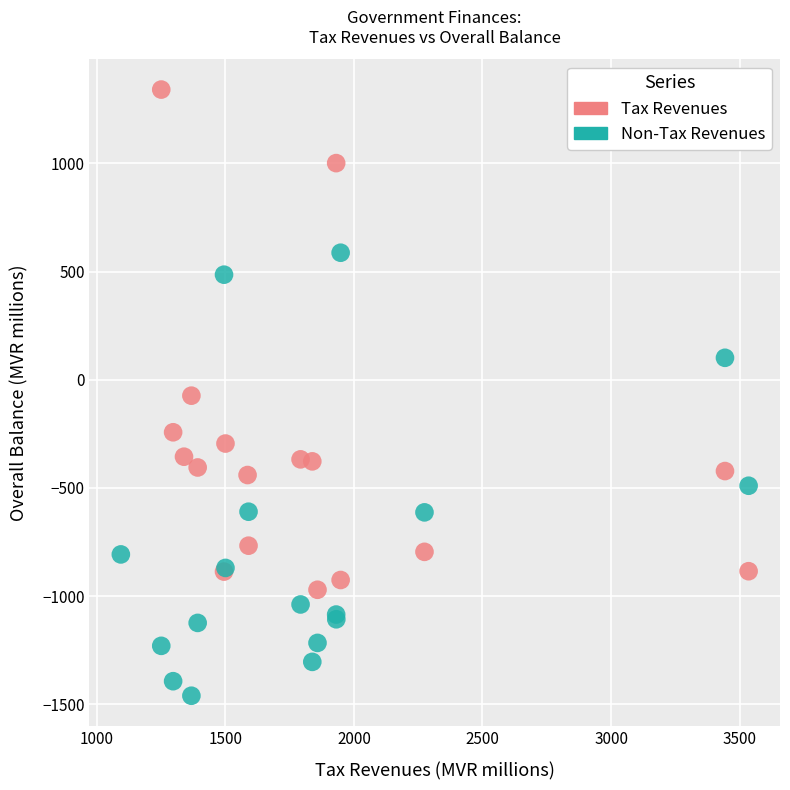

Which series contains the highest Y value?

Tax Revenues